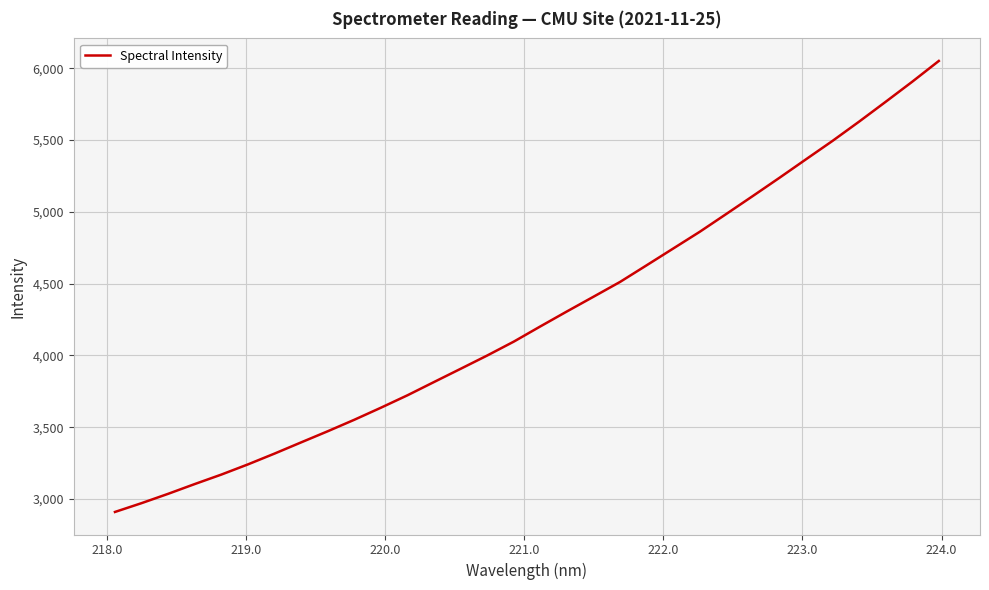

What is the minimum value shown in the chart?

2910.3